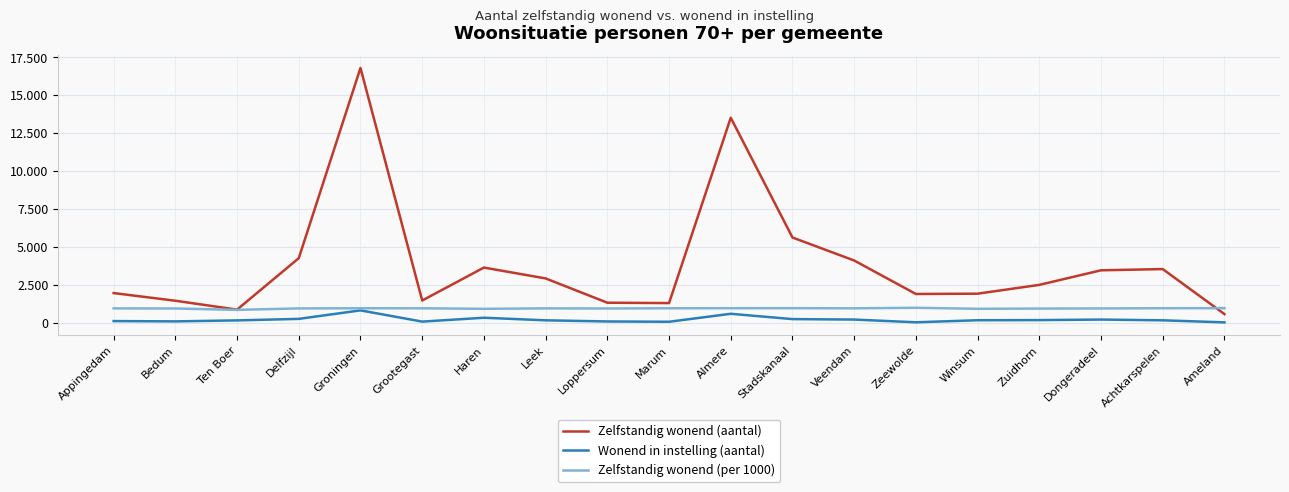

What is the label of the 5th point from the right?

Winsum